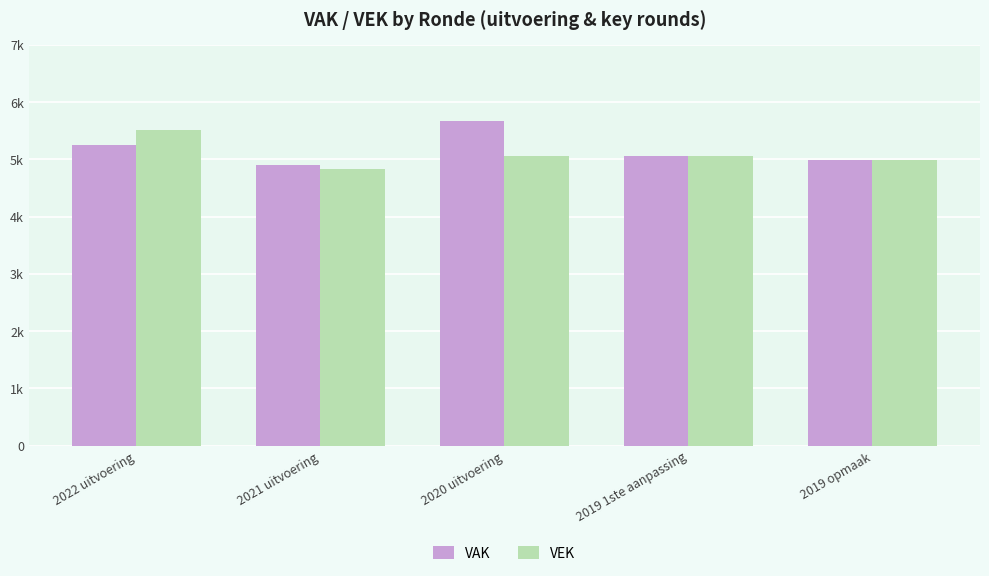

Does the chart contain stacked bars?

No